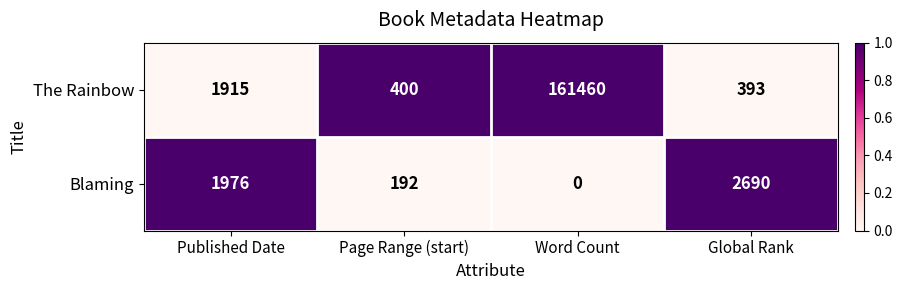

What is the difference between the The Rainbow values at Published Date and Page Range (start)?

1515